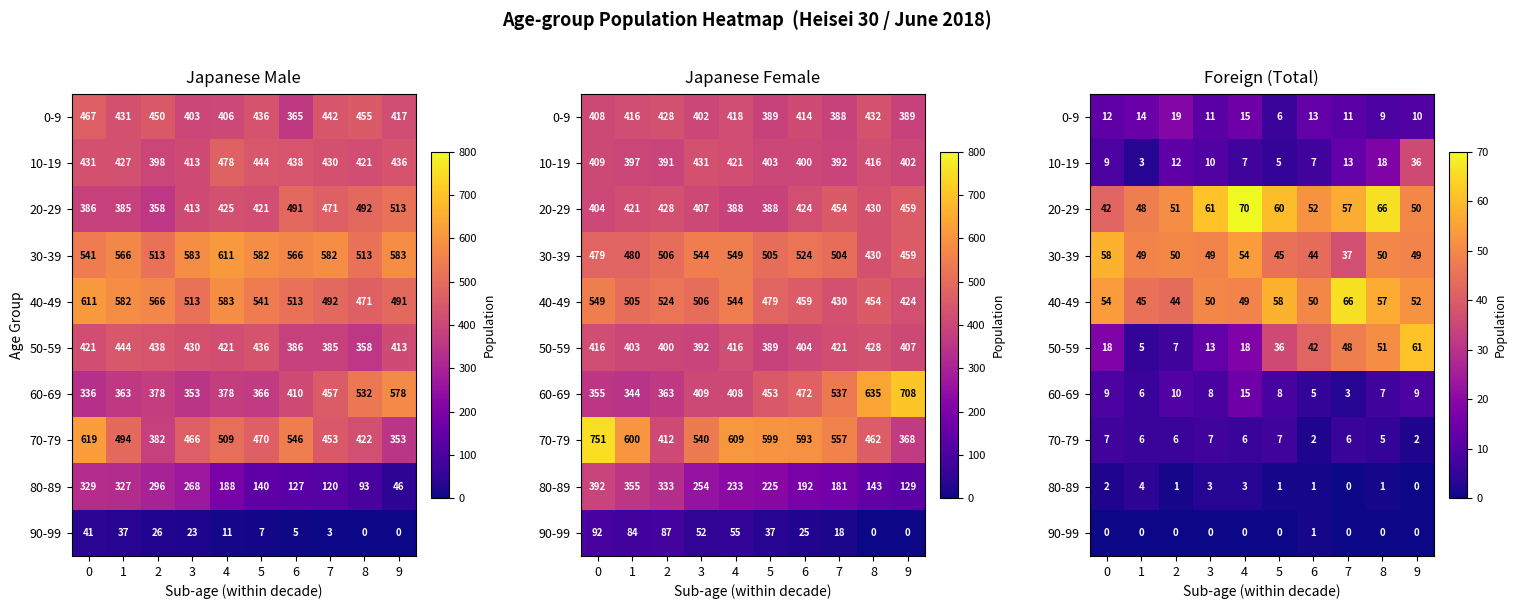

How many values in the 40-49 series are below 52?

5